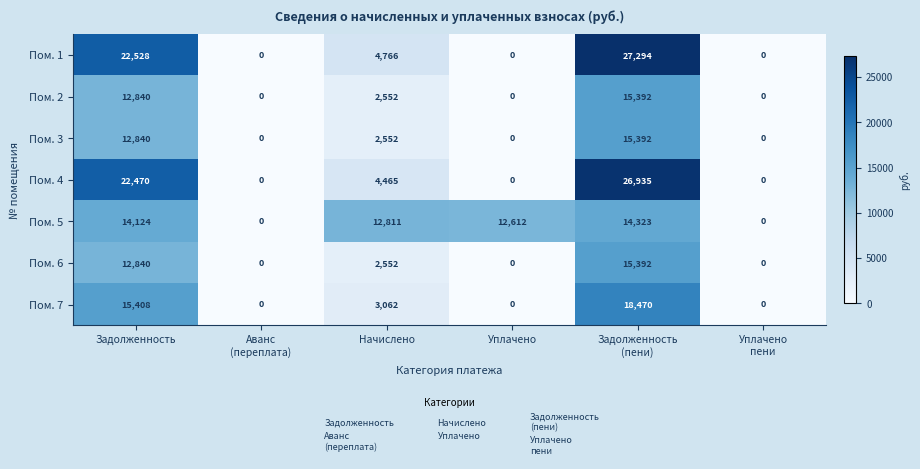

What is the total value across all series at Задолженность
(пени)?

133198